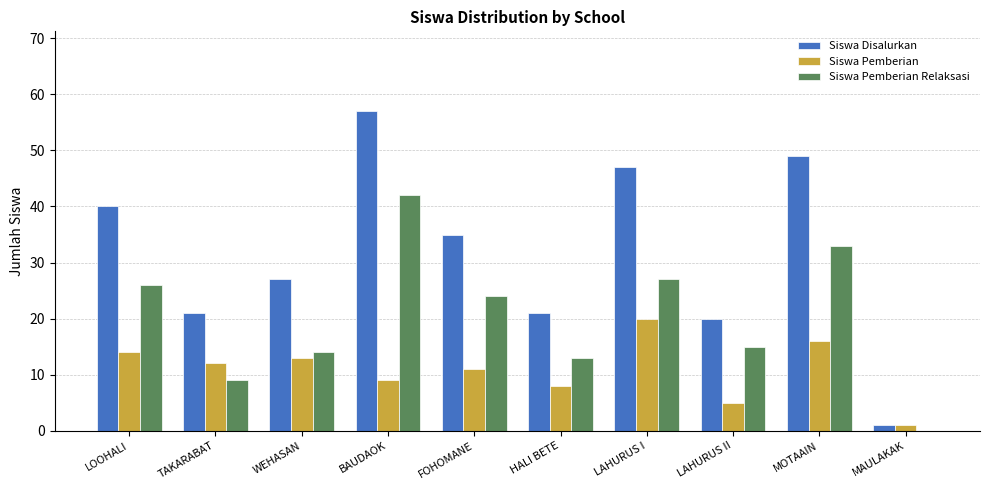

At which label does Siswa Disalurkan first exceed 35?

LOOHALI